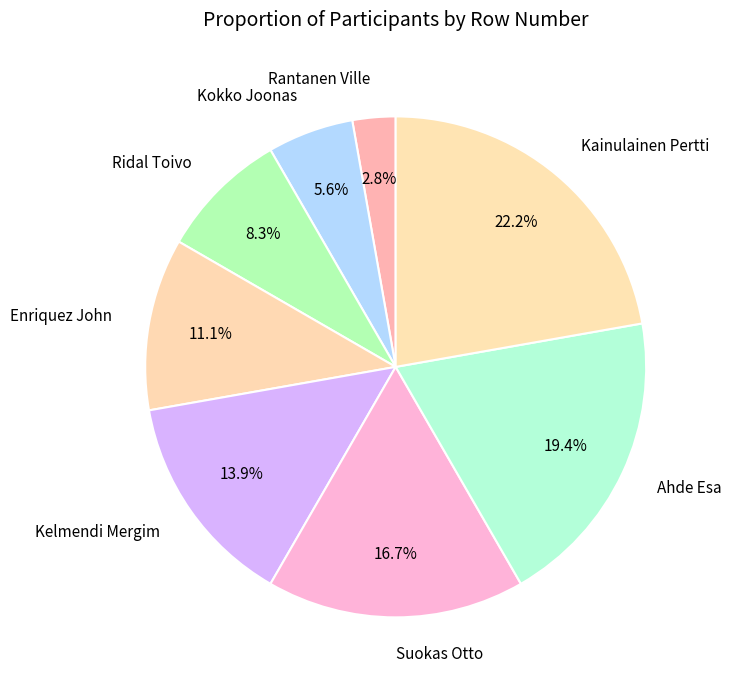

Rank the categories by value from lowest to highest.

Rantanen Ville, Kokko Joonas, Ridal Toivo, Enriquez John, Kelmendi Mergim, Suokas Otto, Ahde Esa, Kainulainen Pertti